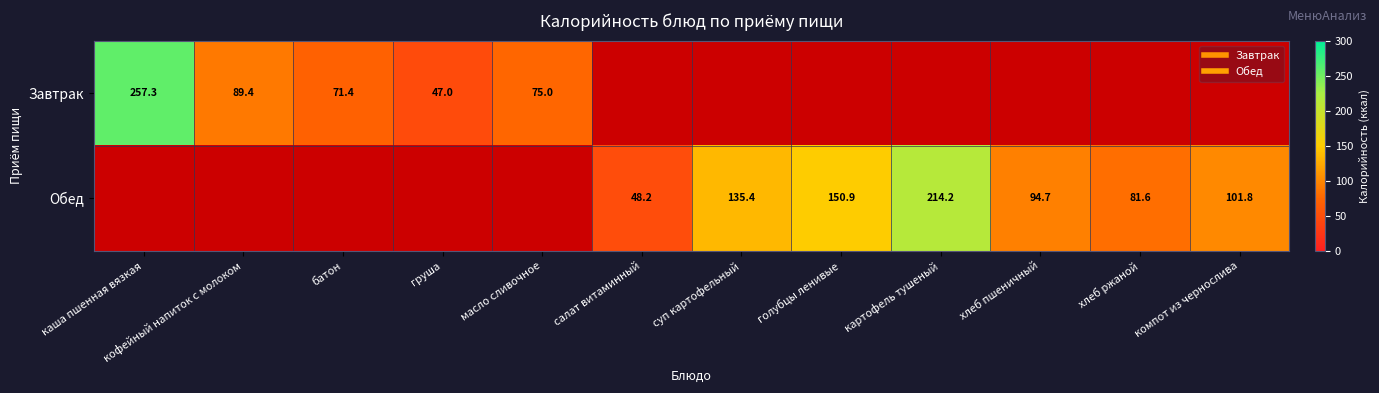

The value of Завтрак at каша пшенная вязкая is 257.3. True or false?

True